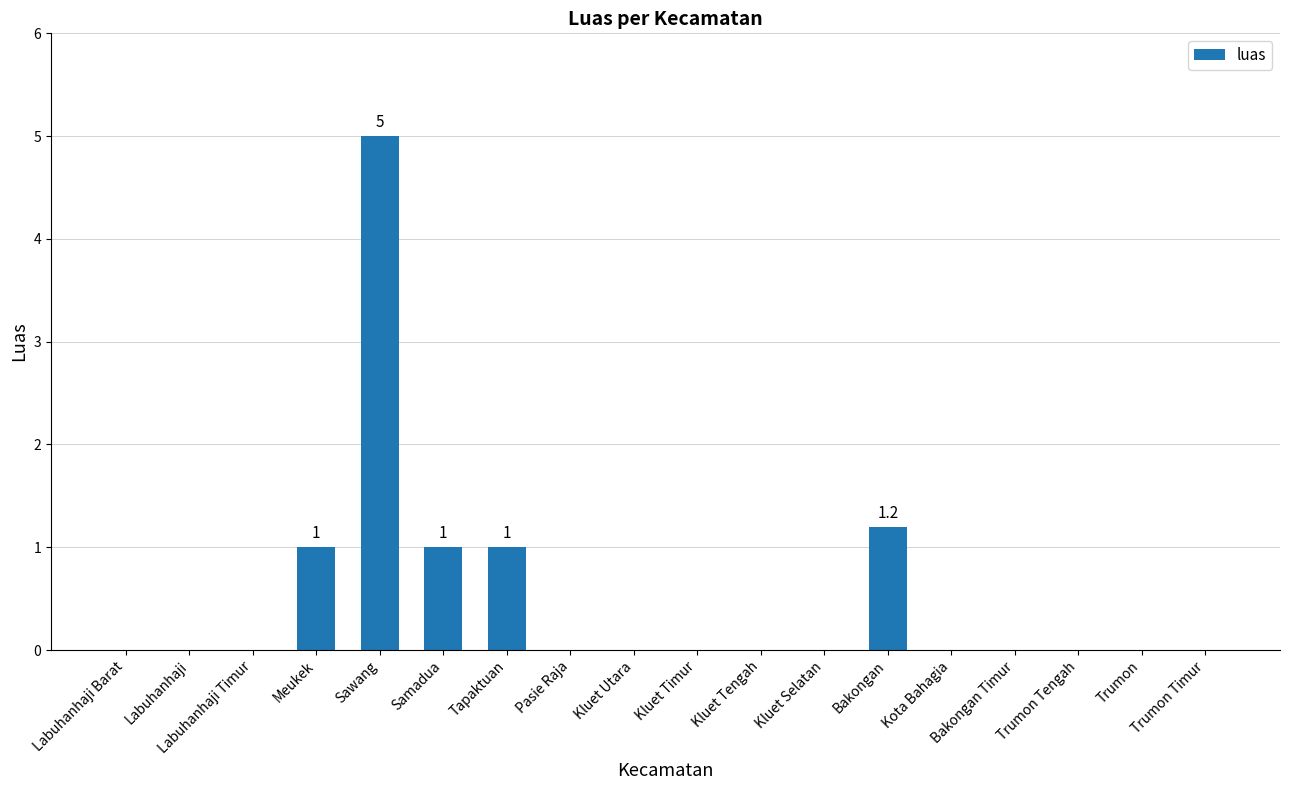

What is the sum of all values?

9.2